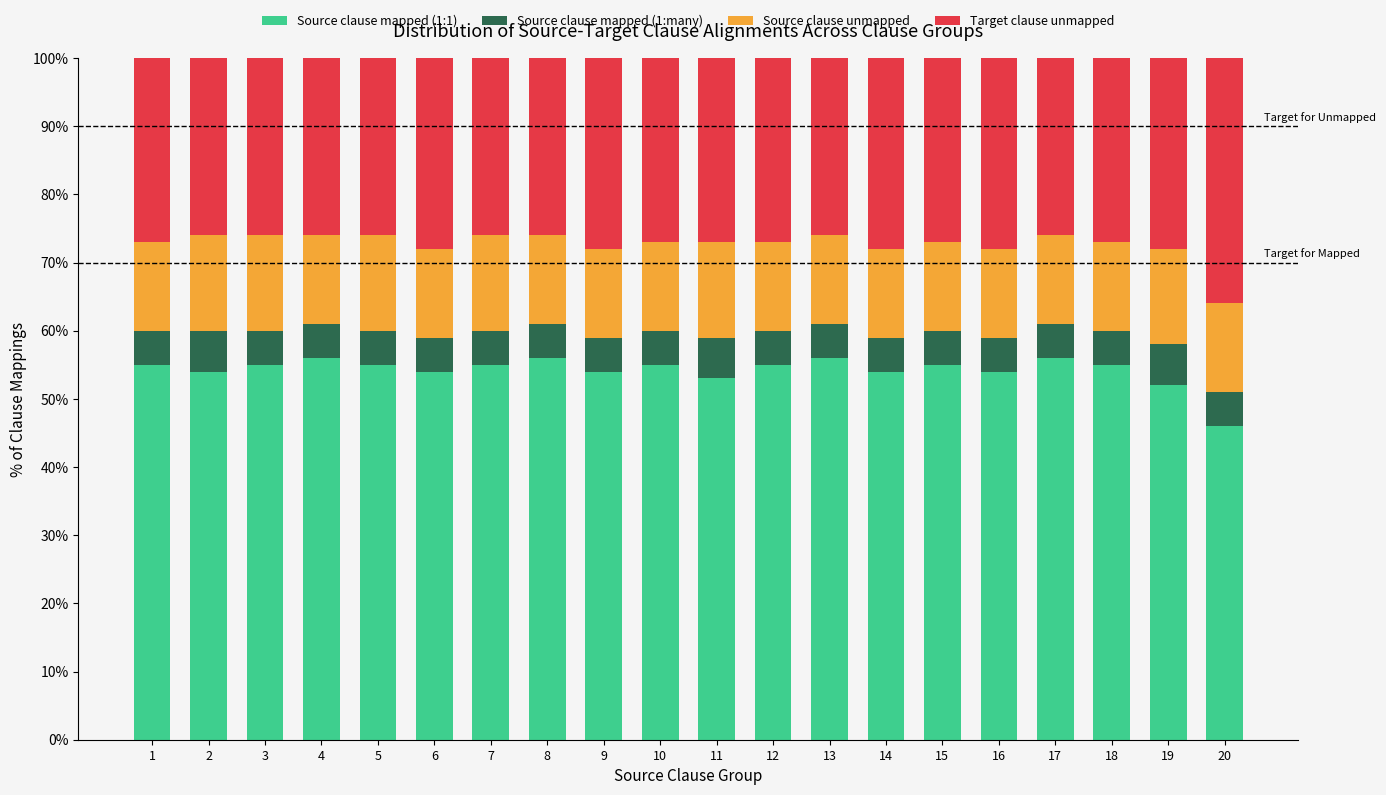

How many distinct data groups are displayed?

4